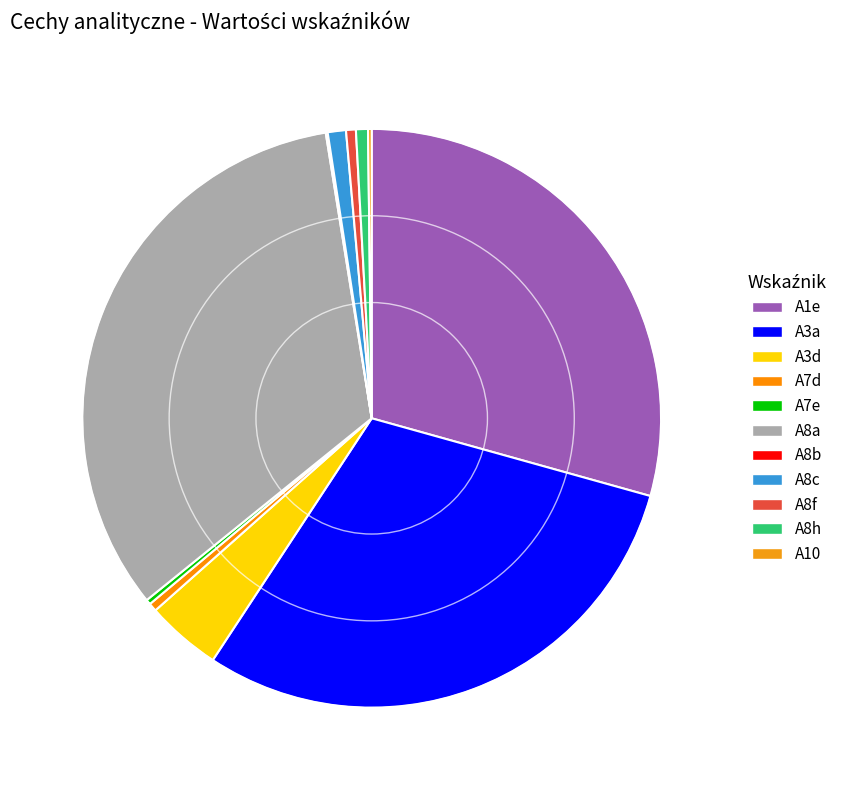

Approximately how many times larger is the value at A8h compared to A7d?

1.4